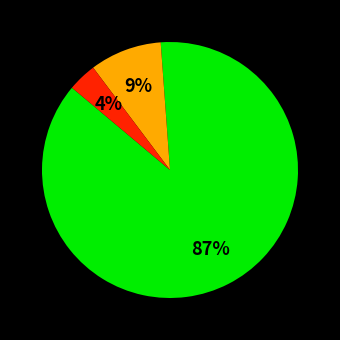

To the nearest percent, what is the average slice percentage?

33%